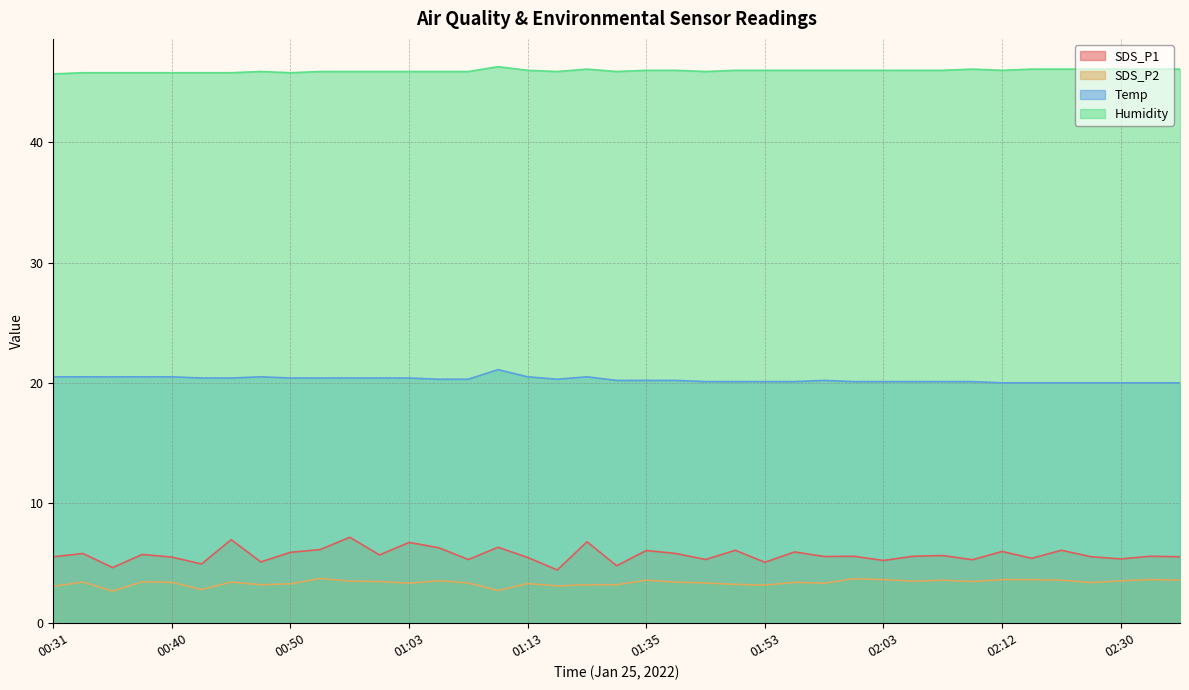

Reading right to left, extract all data points from this chart.

SDS_P1: 02:35=5.5	02:33=5.6	02:30=5.3	02:28=5.5	02:25=6.1	02:23=5.4	02:12=6.0	02:10=5.3	02:08=5.6	02:05=5.6	02:03=5.2	02:00=5.6	01:58=5.5	01:55=5.9	01:53=5.1	01:51=6.1	01:48=5.3	01:43=5.8	01:35=6.0	01:32=4.8	01:29=6.8	01:15=4.4	01:13=5.5	01:10=6.3	01:08=5.3	01:05=6.3	01:03=6.7	01:00=5.7	00:58=7.2	00:55=6.1	00:50=5.9	00:48=5.1	00:45=7.0	00:43=4.9	00:40=5.5	00:38=5.7	00:36=4.6	00:33=5.8	00:31=5.5
SDS_P2: 02:35=3.6	02:33=3.6	02:30=3.5	02:28=3.4	02:25=3.6	02:23=3.6	02:12=3.6	02:10=3.5	02:08=3.6	02:05=3.5	02:03=3.6	02:00=3.7	01:58=3.3	01:55=3.4	01:53=3.2	01:51=3.2	01:48=3.4	01:43=3.4	01:35=3.6	01:32=3.2	01:29=3.2	01:15=3.1	01:13=3.3	01:10=2.7	01:08=3.4	01:05=3.5	01:03=3.3	01:00=3.5	00:58=3.5	00:55=3.7	00:50=3.3	00:48=3.2	00:45=3.4	00:43=2.8	00:40=3.4	00:38=3.5	00:36=2.7	00:33=3.4	00:31=3.1
Temp: 02:35=20.0	02:33=20.0	02:30=20.0	02:28=20.0	02:25=20.0	02:23=20.0	02:12=20.0	02:10=20.1	02:08=20.1	02:05=20.1	02:03=20.1	02:00=20.1	01:58=20.2	01:55=20.1	01:53=20.1	01:51=20.1	01:48=20.1	01:43=20.2	01:35=20.2	01:32=20.2	01:29=20.5	01:15=20.3	01:13=20.5	01:10=21.1	01:08=20.3	01:05=20.3	01:03=20.4	01:00=20.4	00:58=20.4	00:55=20.4	00:50=20.4	00:48=20.5	00:45=20.4	00:43=20.4	00:40=20.5	00:38=20.5	00:36=20.5	00:33=20.5	00:31=20.5
Humidity: 02:35=46.1	02:33=46.1	02:30=46.1	02:28=46.1	02:25=46.1	02:23=46.1	02:12=46.0	02:10=46.1	02:08=46.0	02:05=46.0	02:03=46.0	02:00=46.0	01:58=46.0	01:55=46.0	01:53=46.0	01:51=46.0	01:48=45.9	01:43=46.0	01:35=46.0	01:32=45.9	01:29=46.1	01:15=45.9	01:13=46.0	01:10=46.3	01:08=45.9	01:05=45.9	01:03=45.9	01:00=45.9	00:58=45.9	00:55=45.9	00:50=45.8	00:48=45.9	00:45=45.8	00:43=45.8	00:40=45.8	00:38=45.8	00:36=45.8	00:33=45.8	00:31=45.7